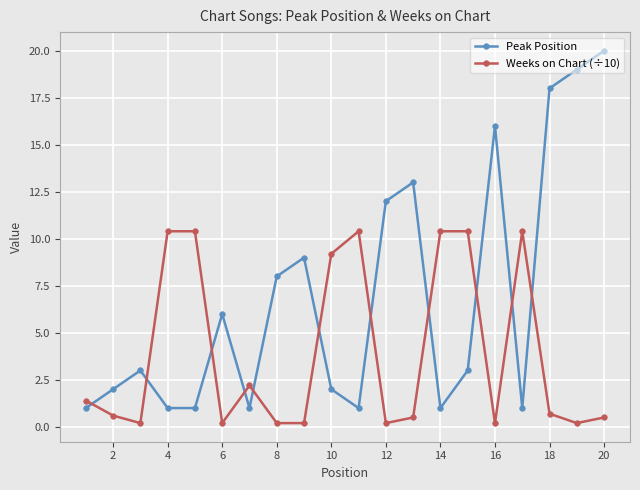

How many intersections are there between Peak Position and Weeks on Chart (÷10)?

11